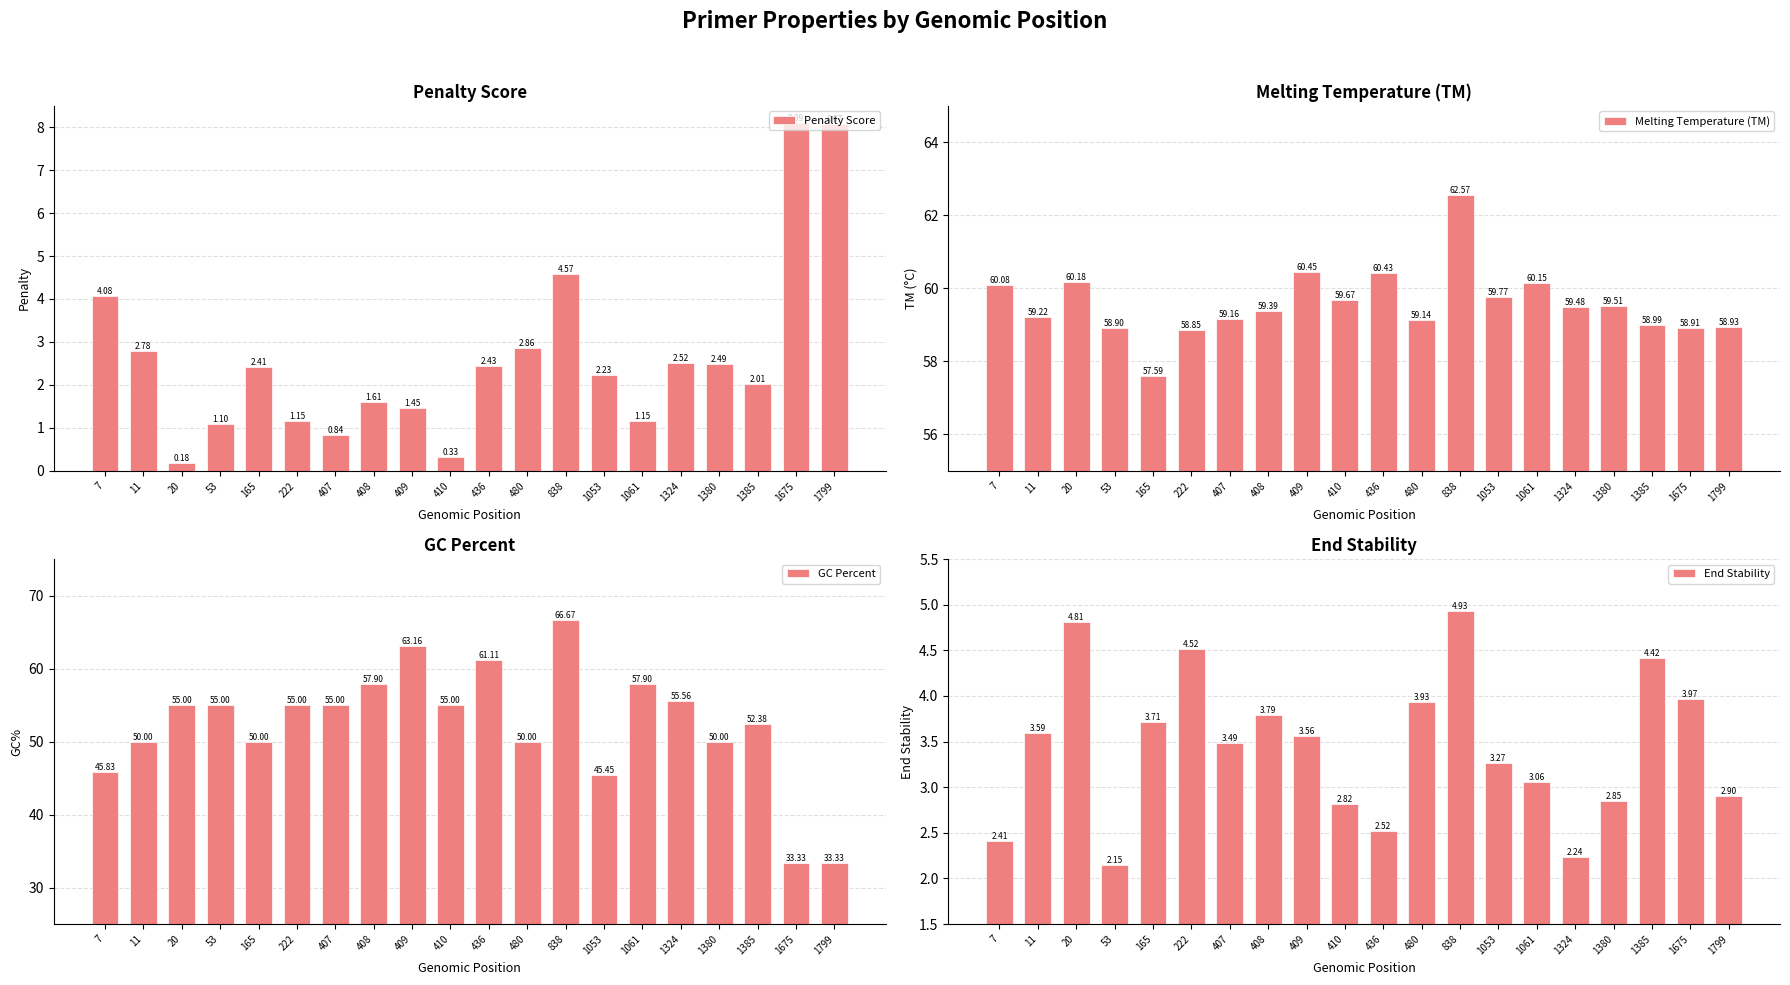

What value does the End Stability series have at 1385?

4.4